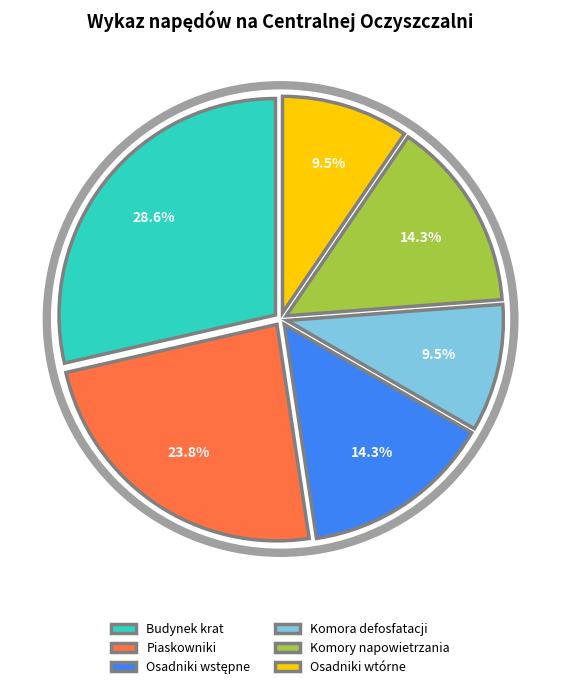

True or false: Komora defosfatacji accounts for 15% of the total.

False